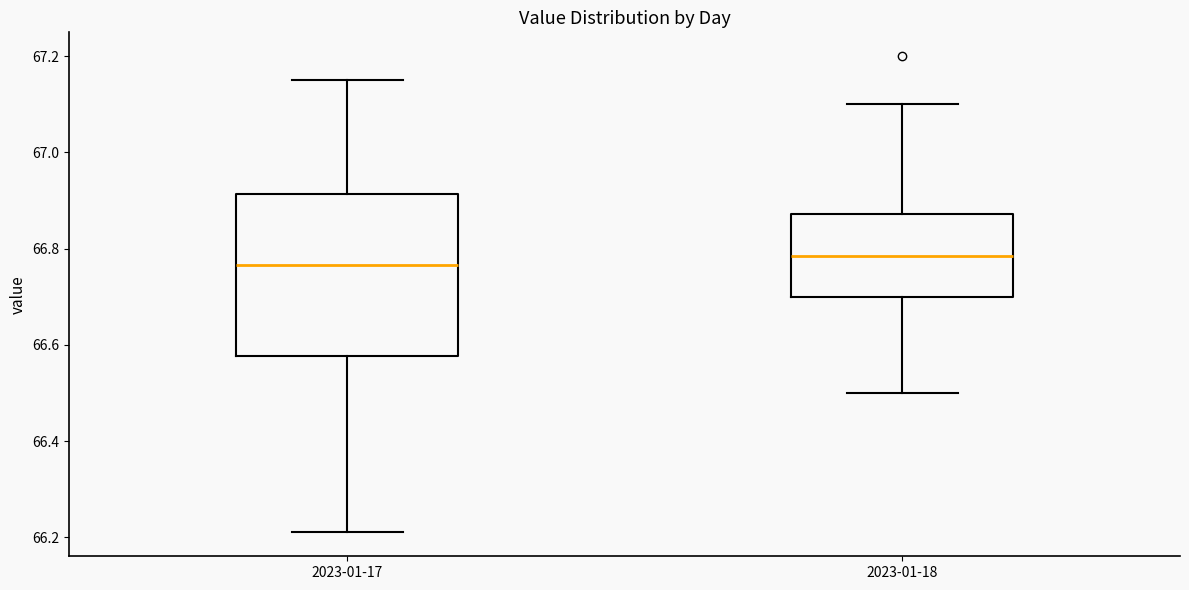

Where is the upper edge of the box for 2023-01-17 on the y-axis? The values are not printed on the chart, so give them approximately, as read against the axis.

66.92